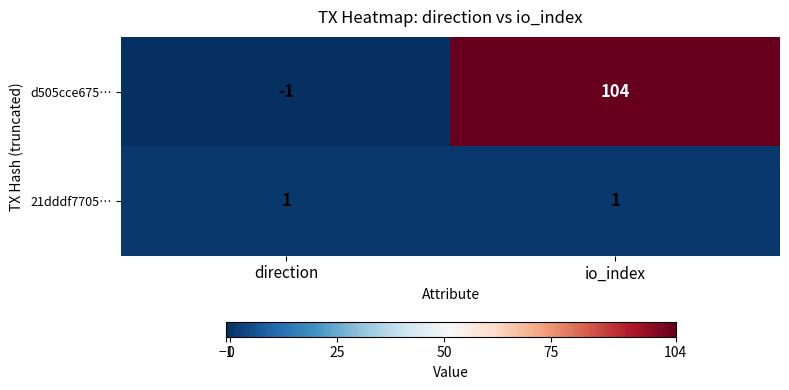

Which label corresponds to the largest value in the chart?

io_index